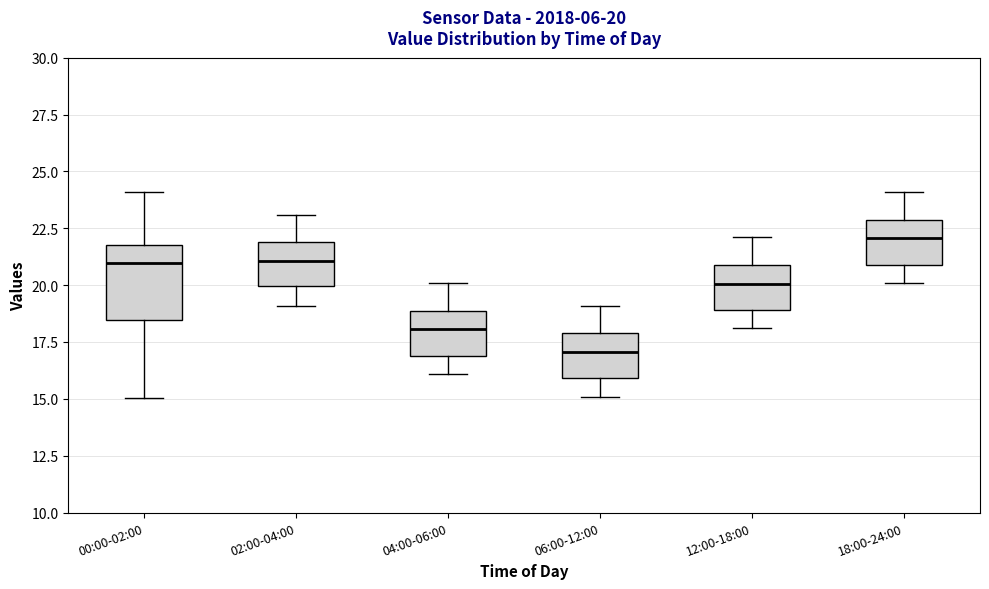

Which box has the lowest median line?

06:00-12:00